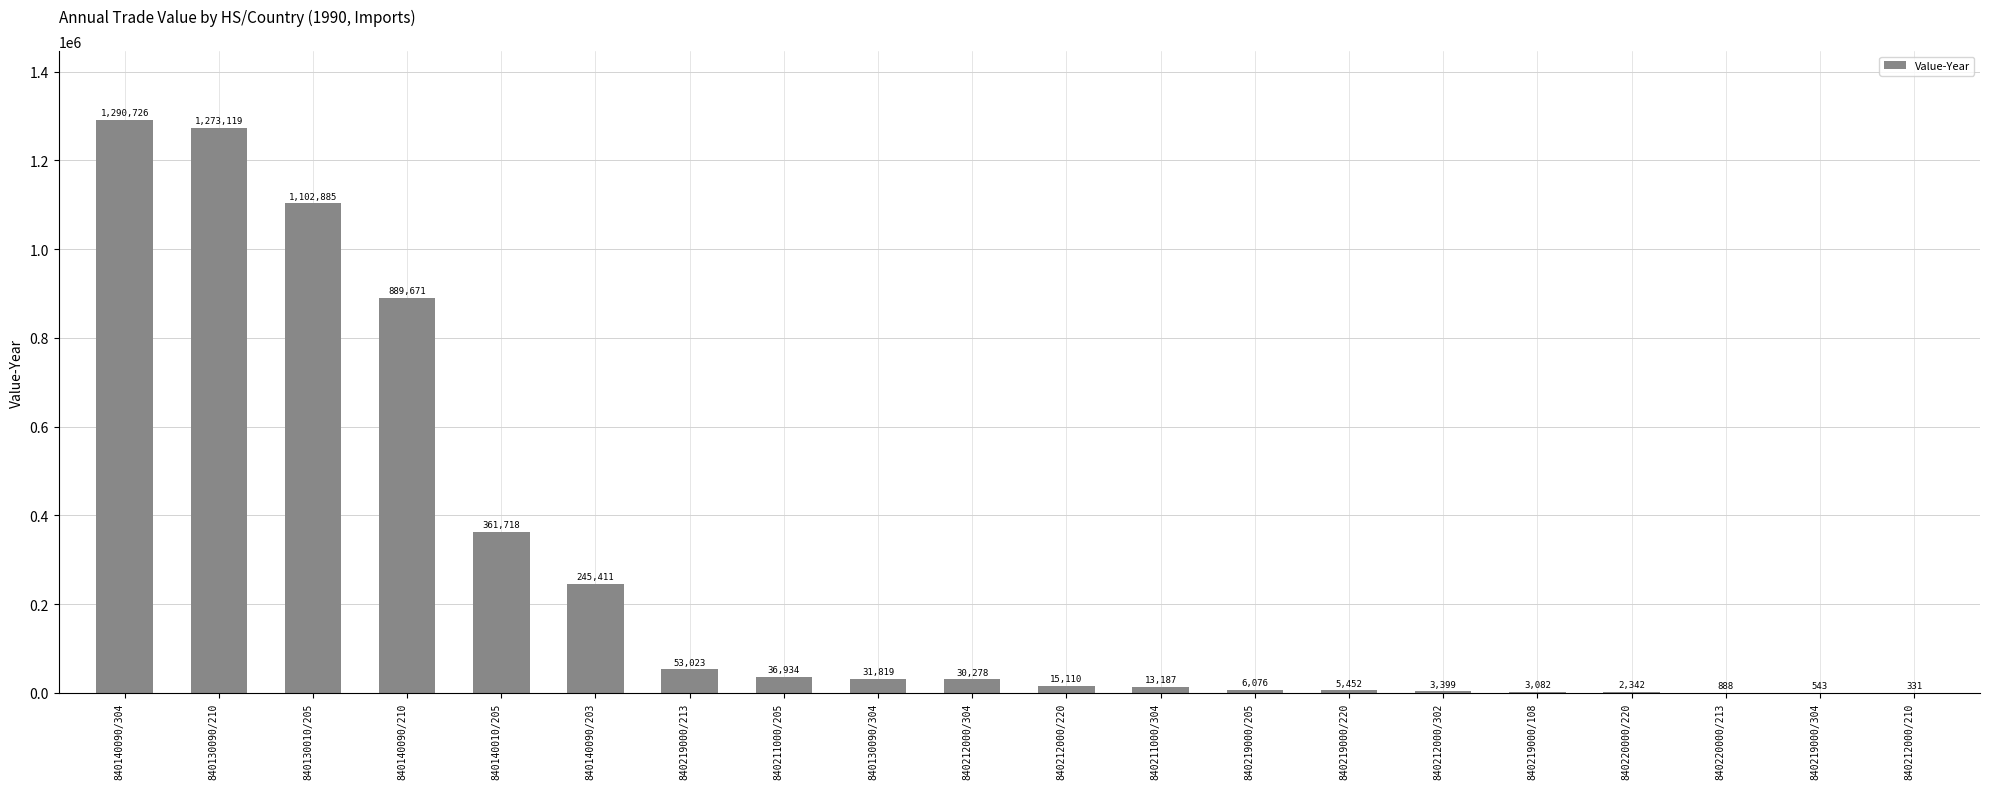

Which has a higher value, 840140090/210 or 840130090/304?

840140090/210